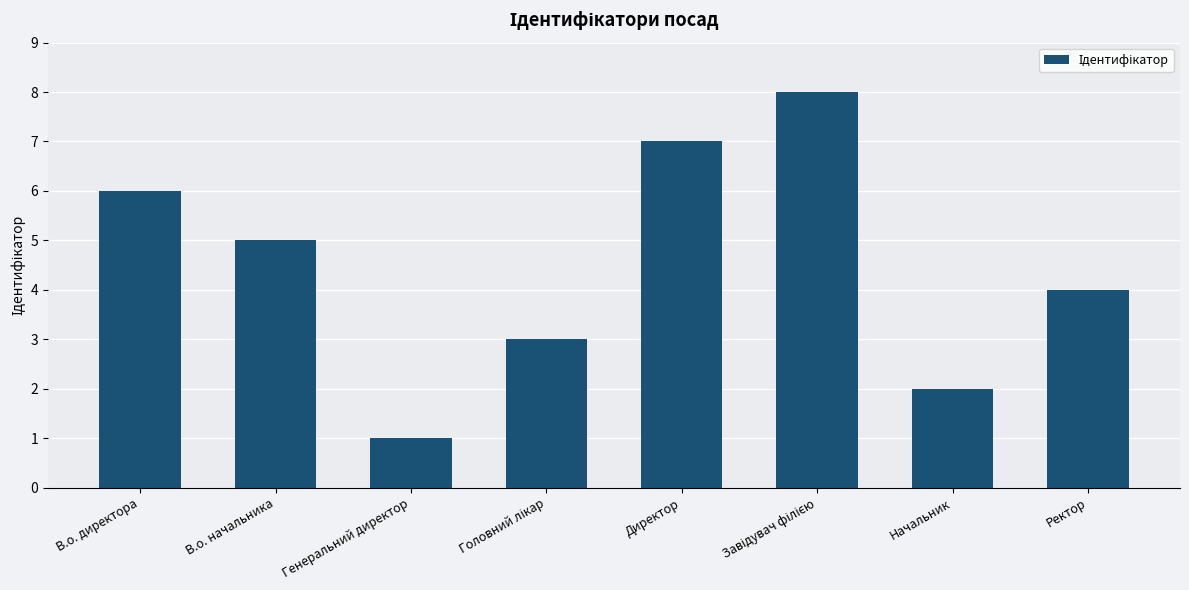

What is the greatest value displayed?

8